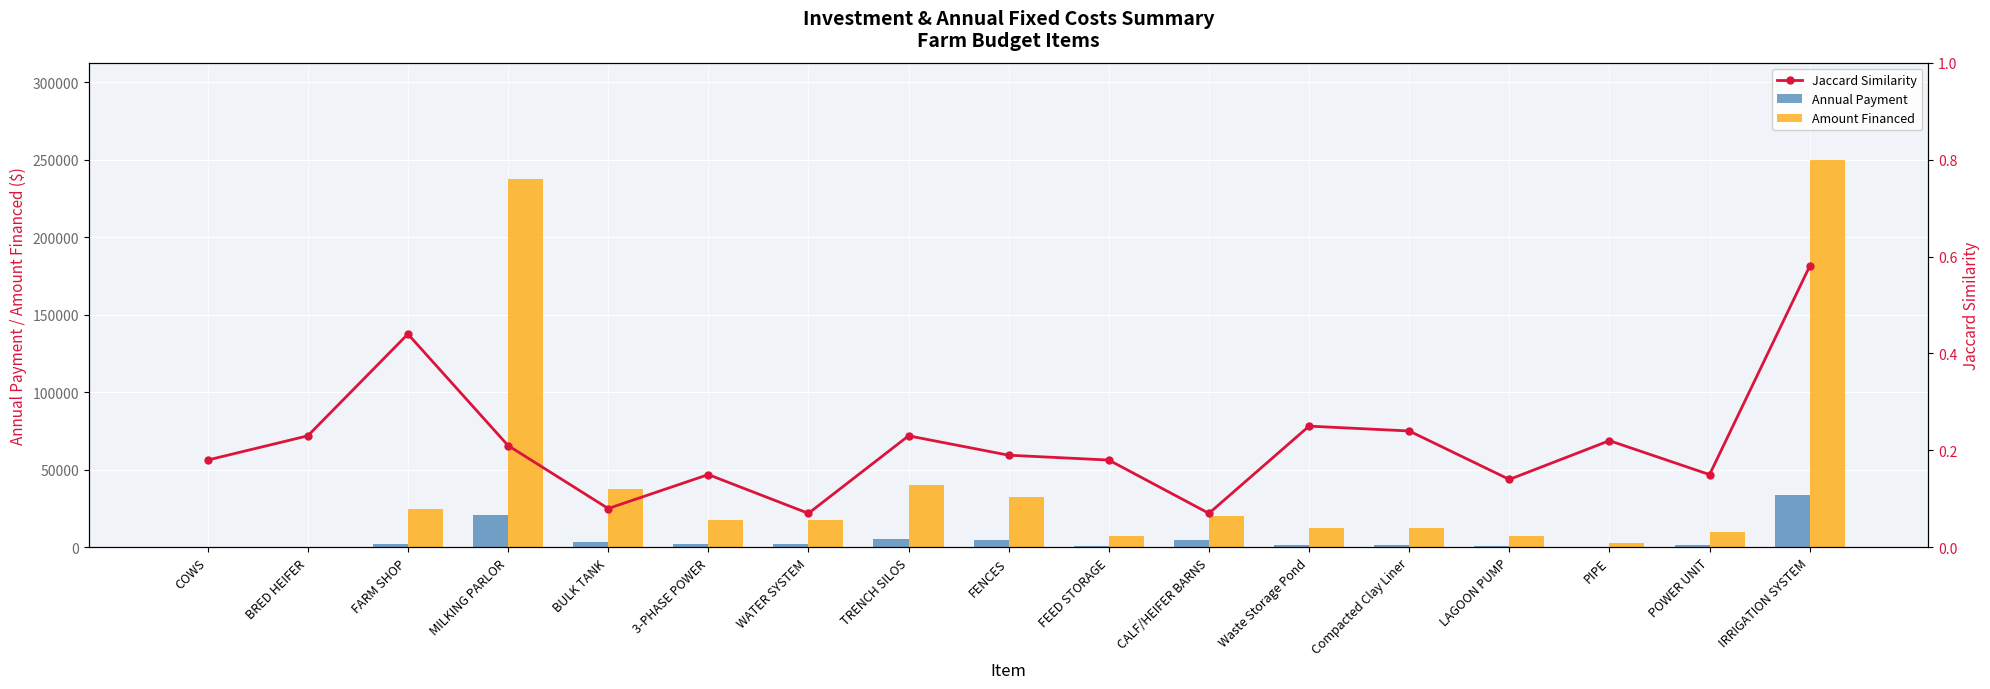

Which series changed the most between FENCES and IRRIGATION SYSTEM?

Amount Financed